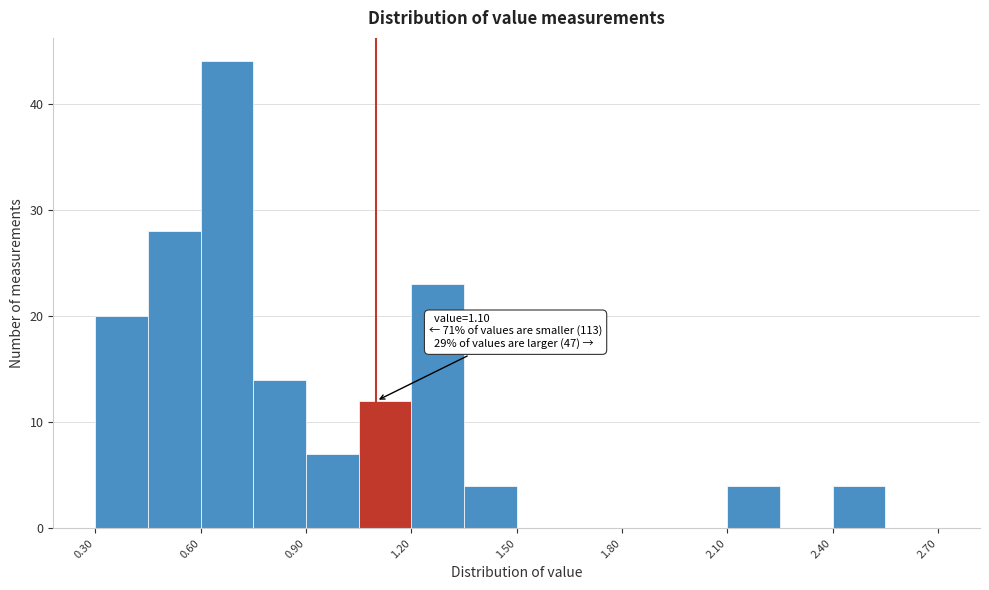

Read against the x-axis, roughly where is the centre of the tallest bar?

0.70